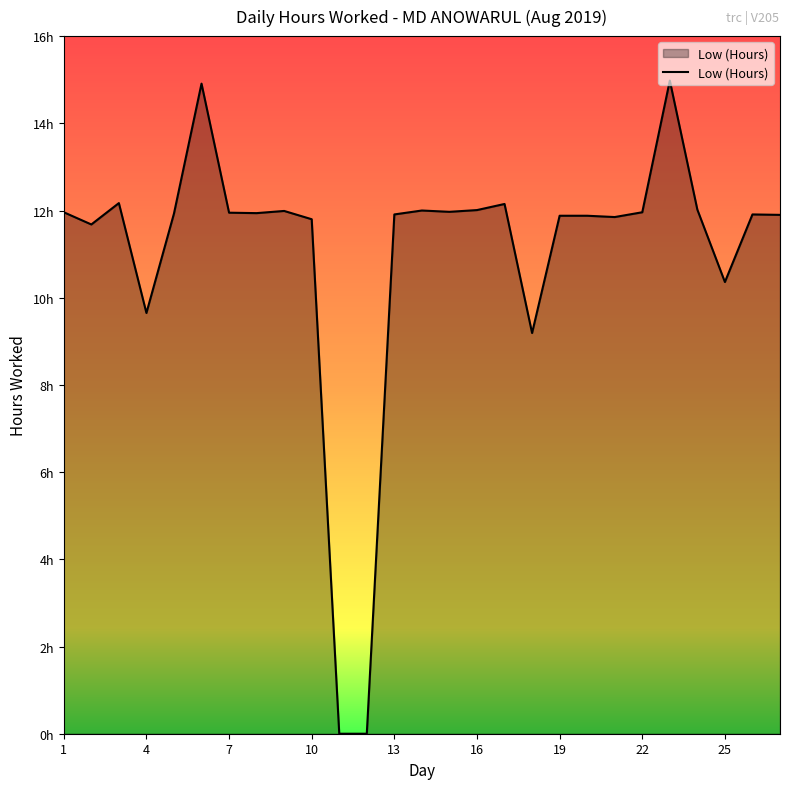

What is the maximum value shown in the chart?

15.0